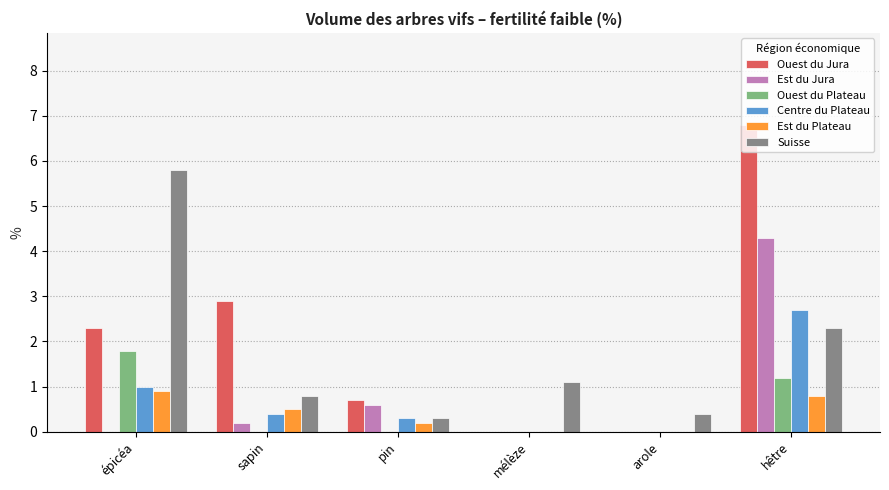

What is the greatest value displayed?

6.8